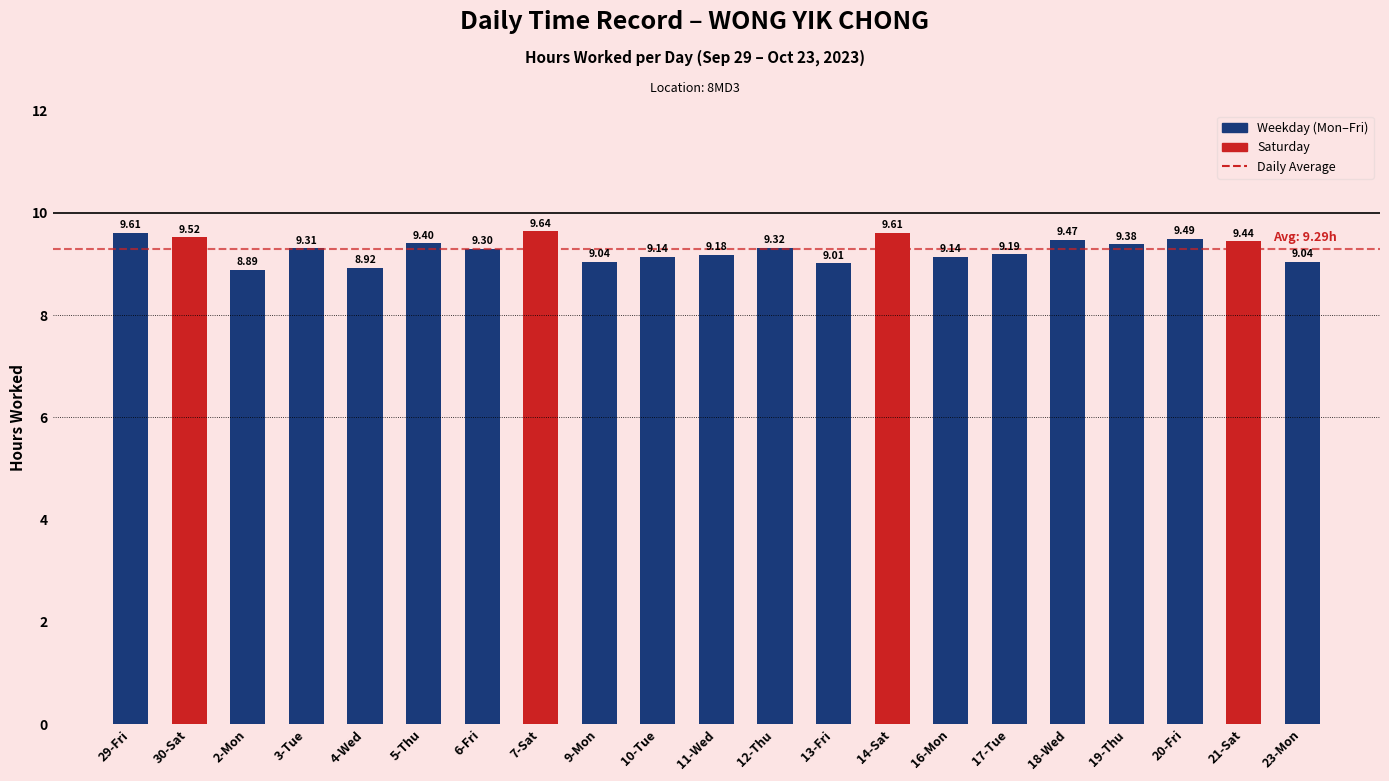

What is the label of the 18th bar from the left?

19-Thu